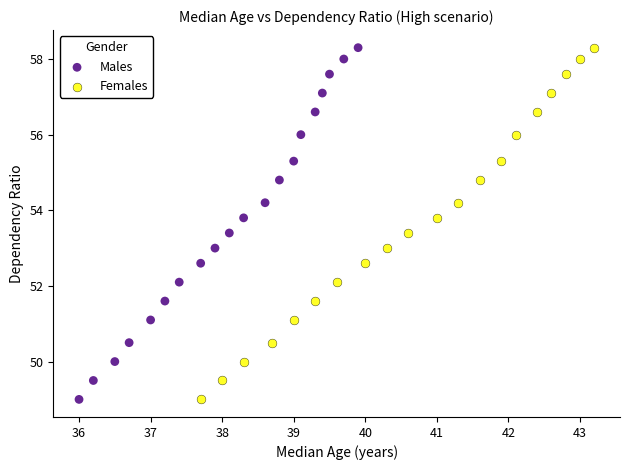

What are all the series names shown in the legend?

Males, Females